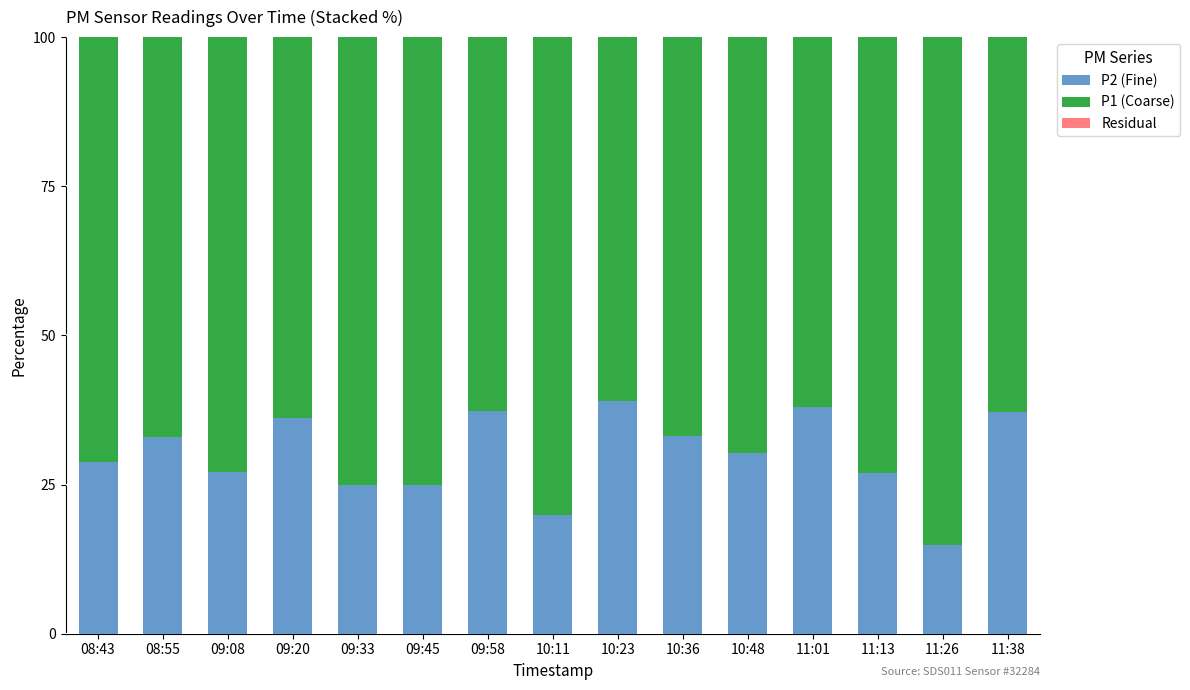

Is it true that P2 (Fine) equals 15.2 at 10:36?

False